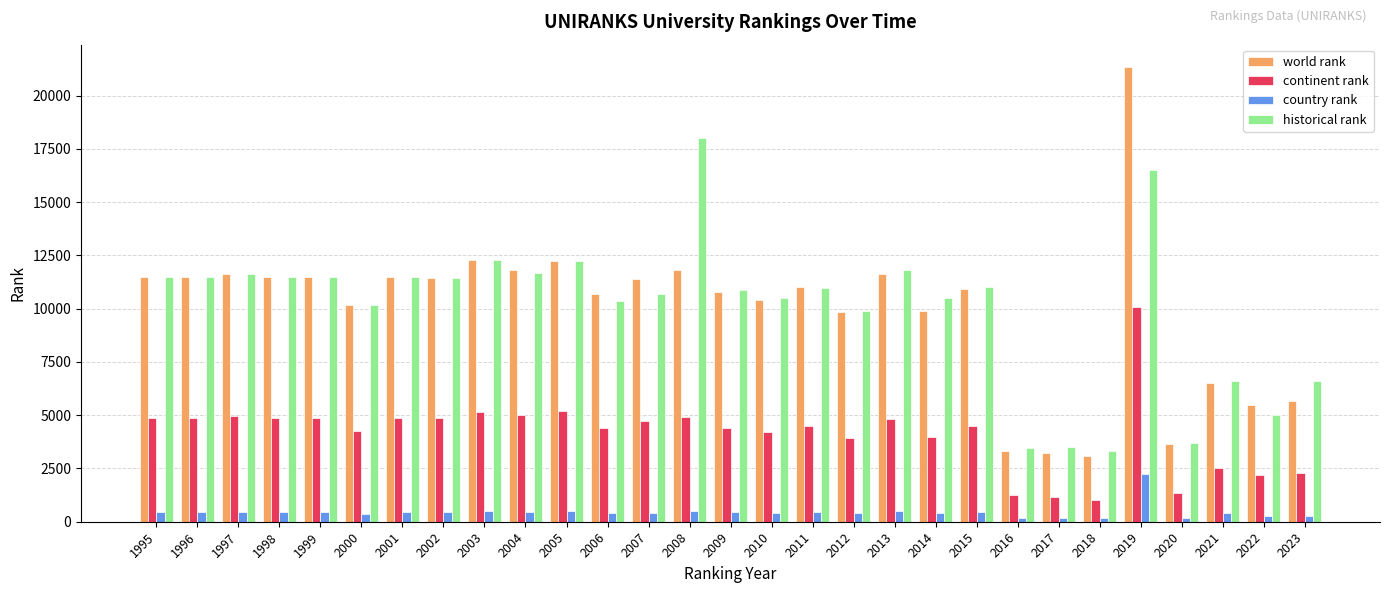

What is the maximum value shown in the chart?

21327